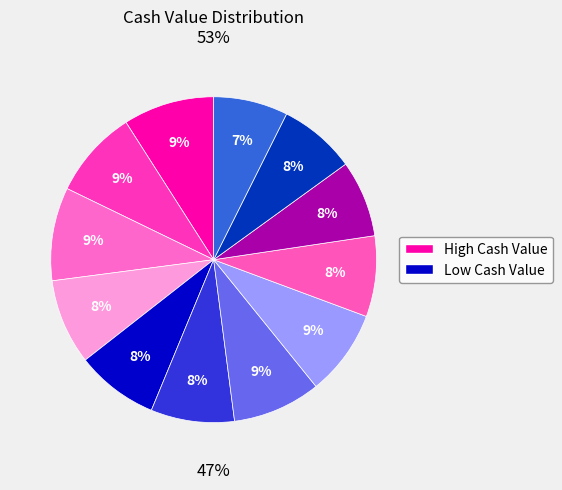

How many segments does this pie chart have?

12